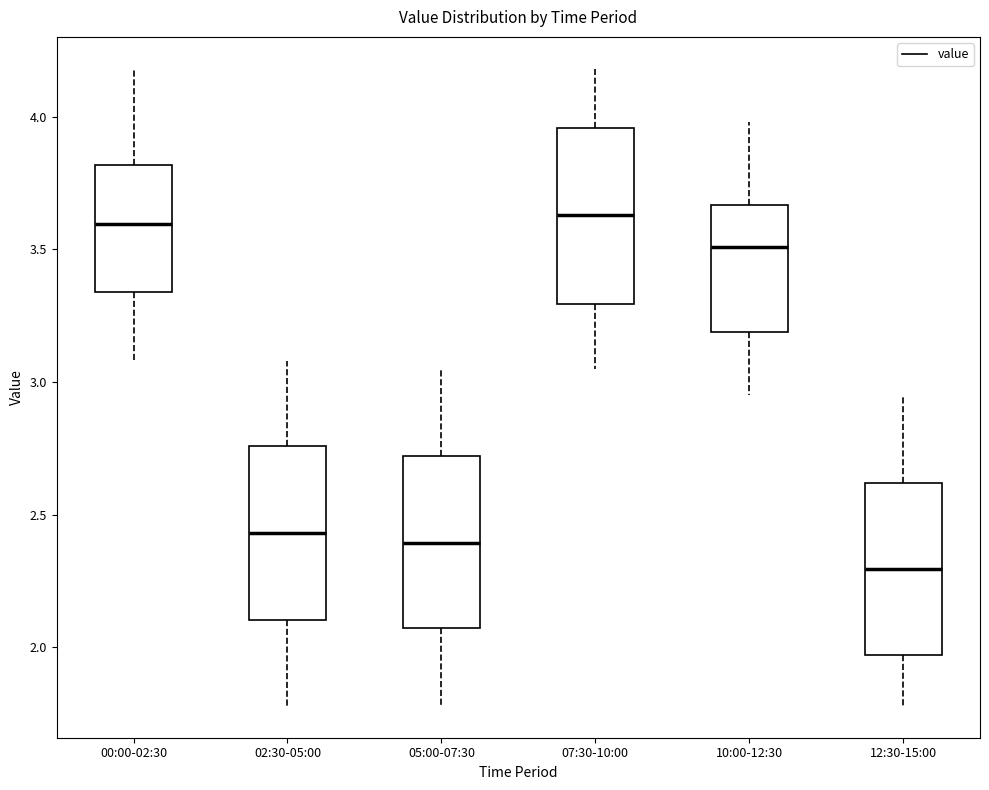

Where is the lower edge of the box for 05:00-07:30 on the y-axis? The values are not printed on the chart, so give them approximately, as read against the axis.

2.05